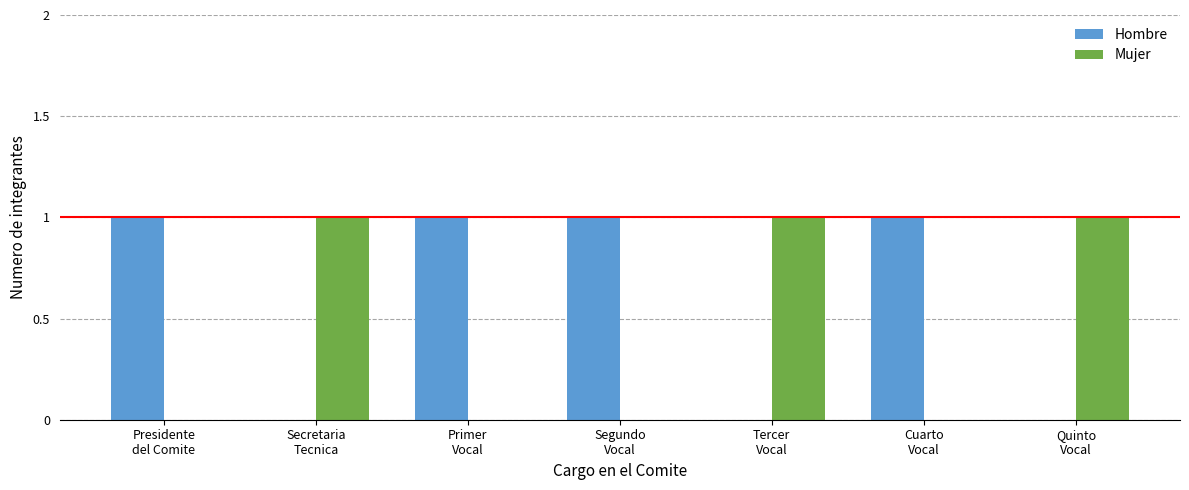

Which series has the largest total across all categories?

Hombre